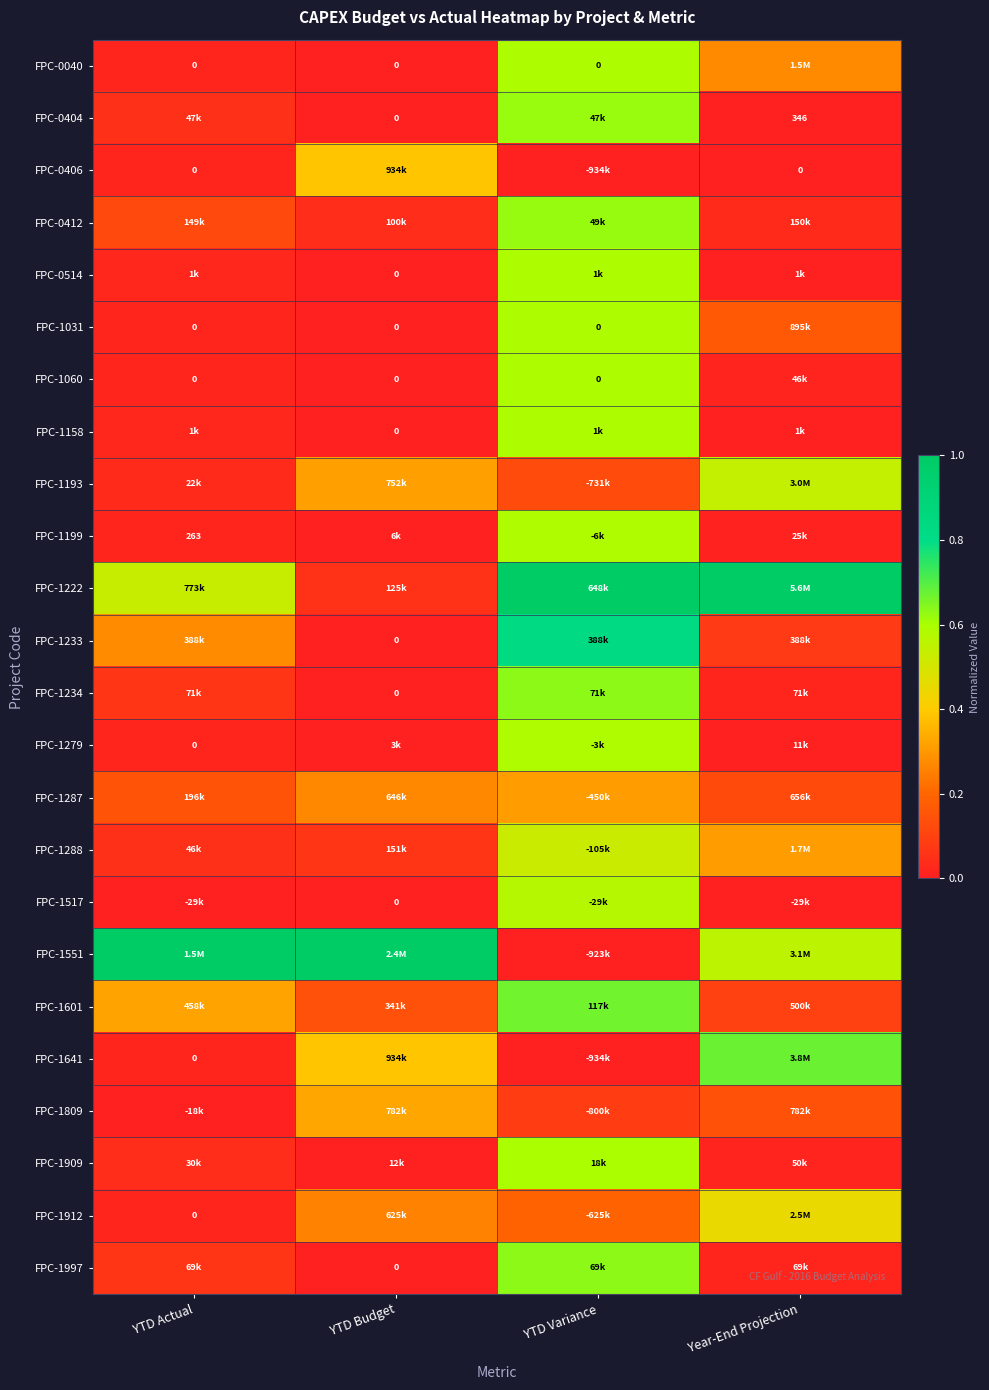

At how many categories does at least one series exceed 0?

4